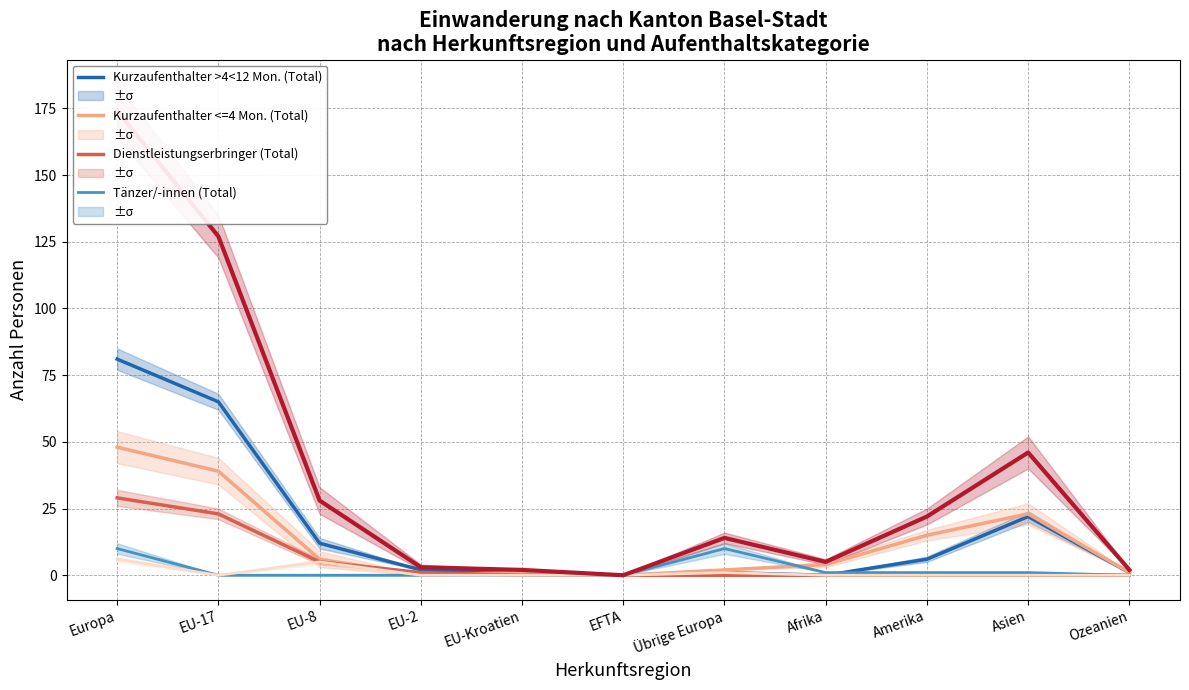

True or false: Tänzer/-innen (Total) has more than 1 interior local peaks.

False